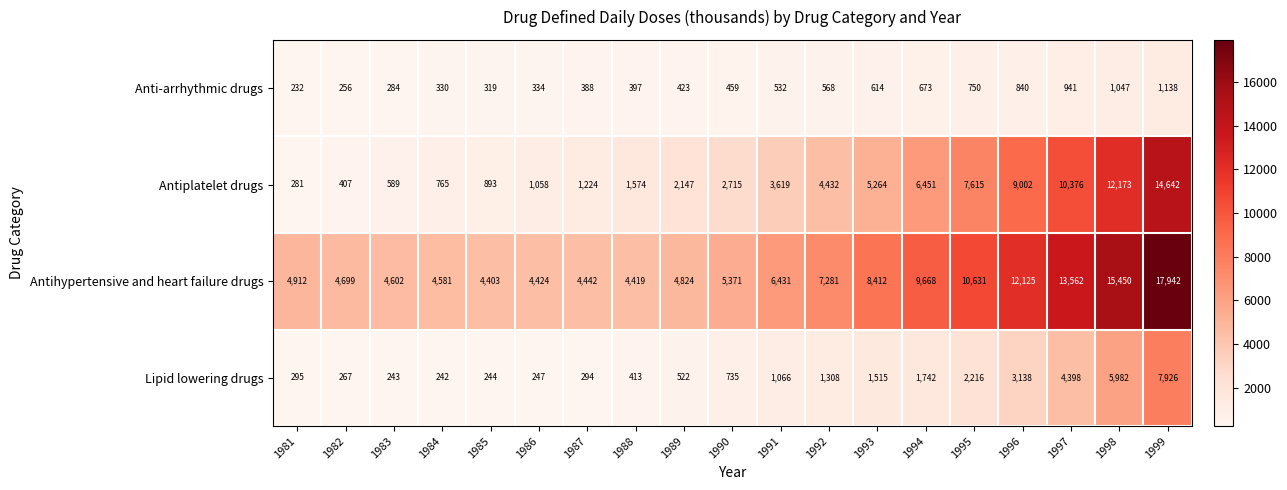

Rank the series by their average value, from highest to lowest.

Antihypertensive and heart failure drugs, Antiplatelet drugs, Lipid lowering drugs, Anti-arrhythmic drugs